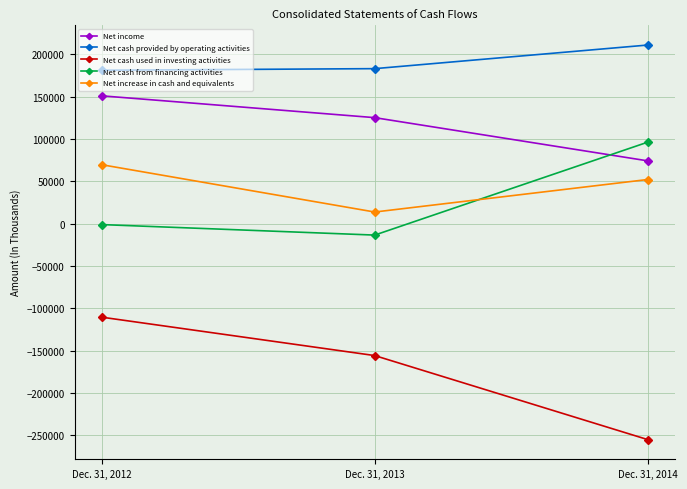

Does the chart display data point markers on the line(s)?

Yes